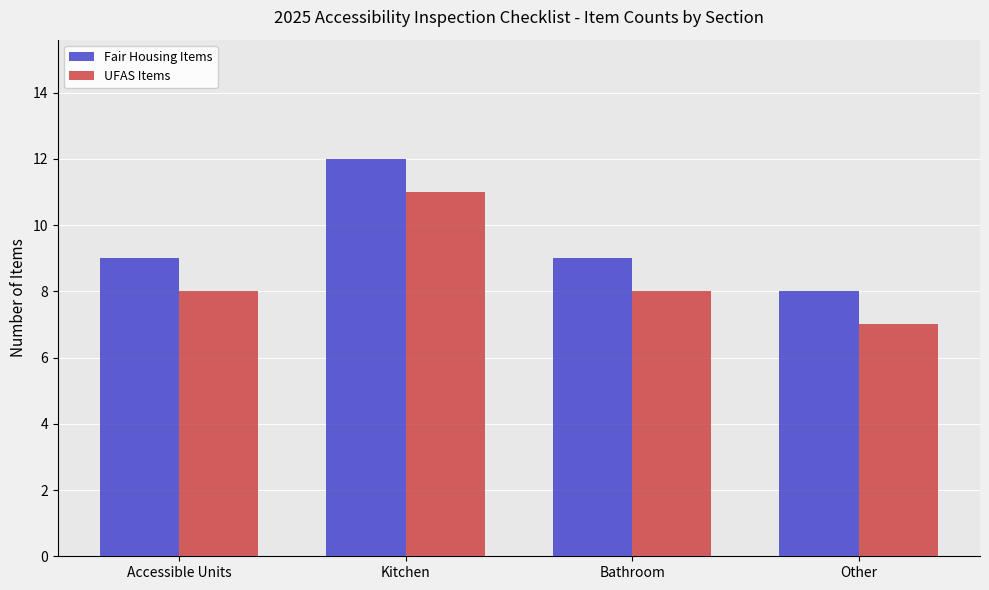

Does the chart contain any negative values?

No